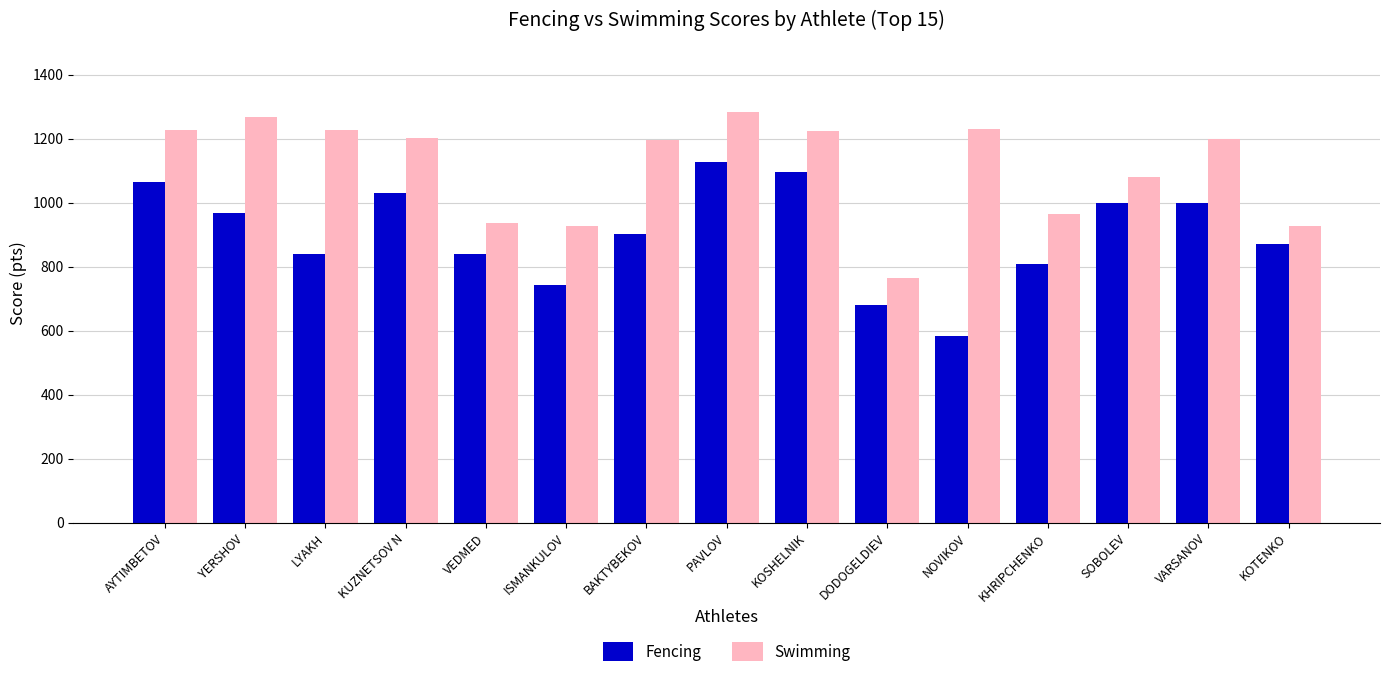

At how many categories does at least one series exceed 1110?

9